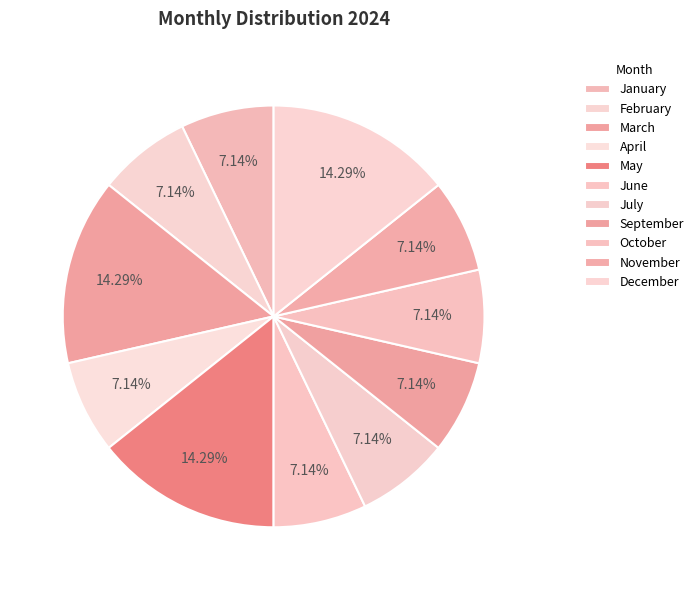

Does any single category account for the majority?

No